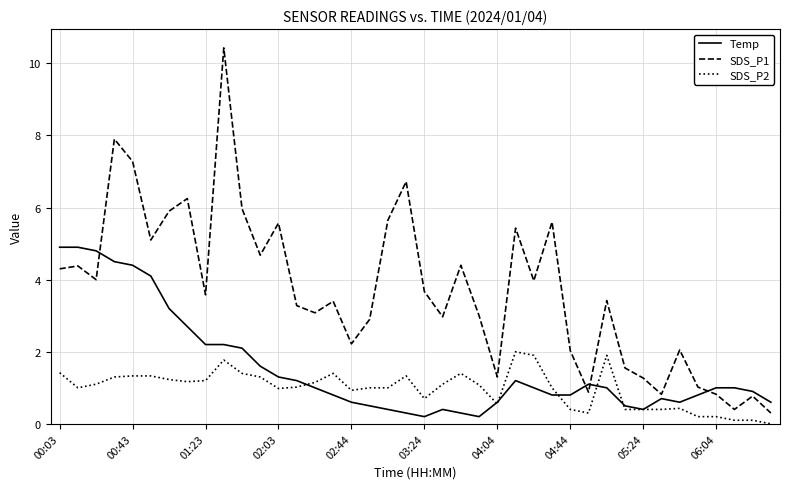

Rank the series by their average value, from lowest to highest.

SDS_P2, Temp, SDS_P1